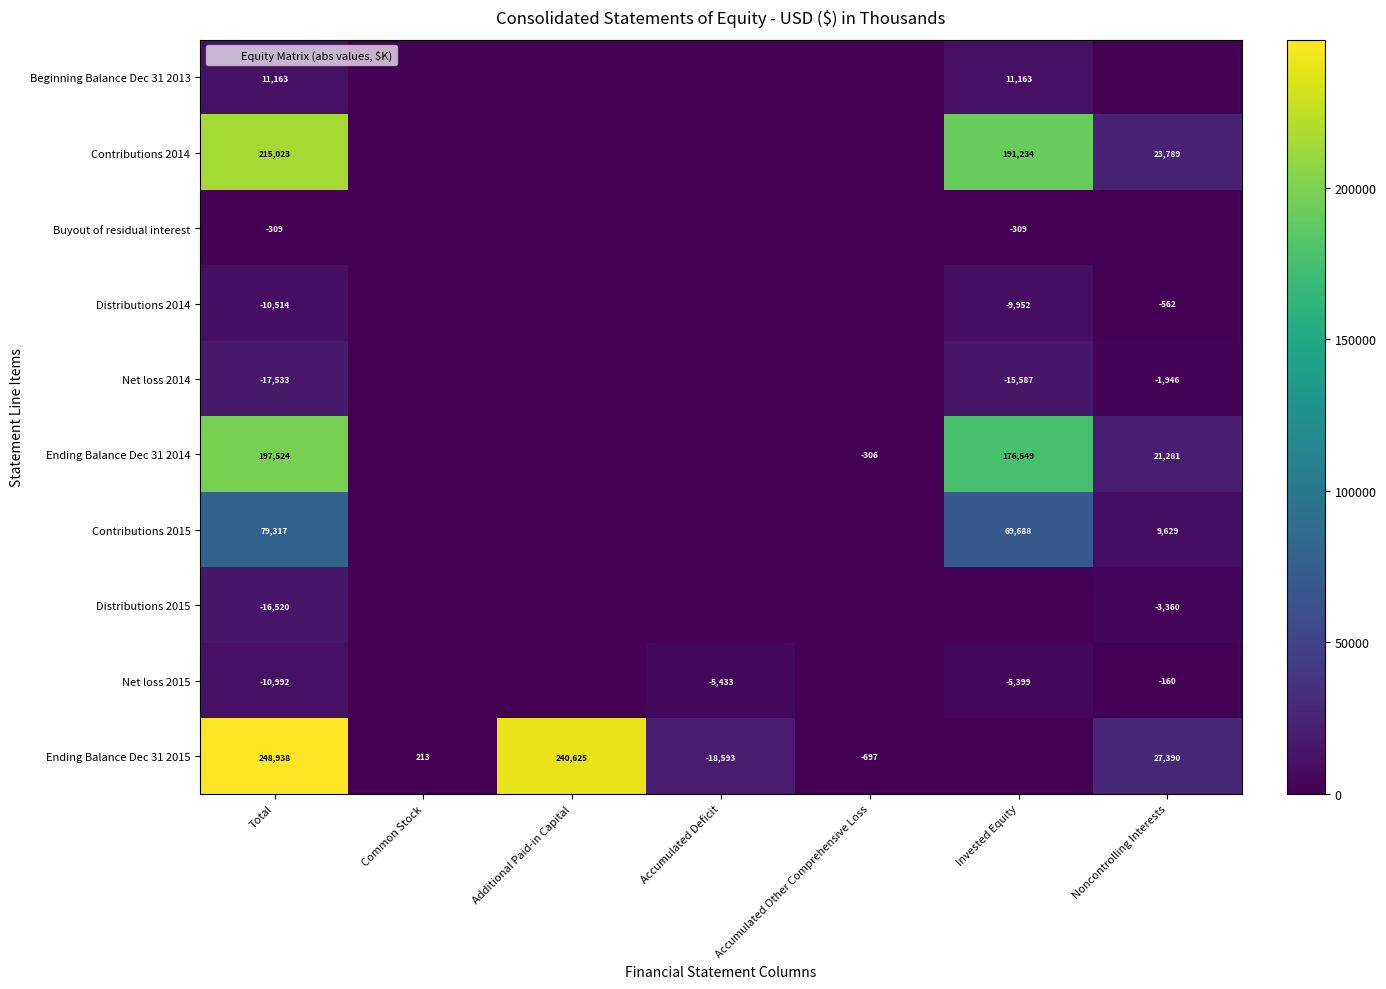

At which label does Distributions 2014 reach its minimum?

Common Stock